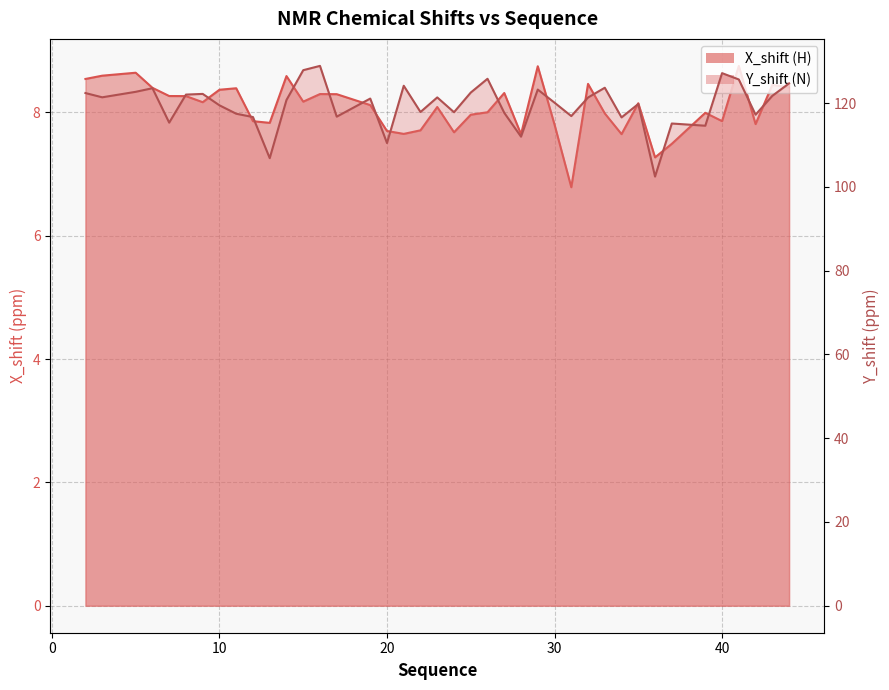

What is the sum of all Y_shift values?

4786.6